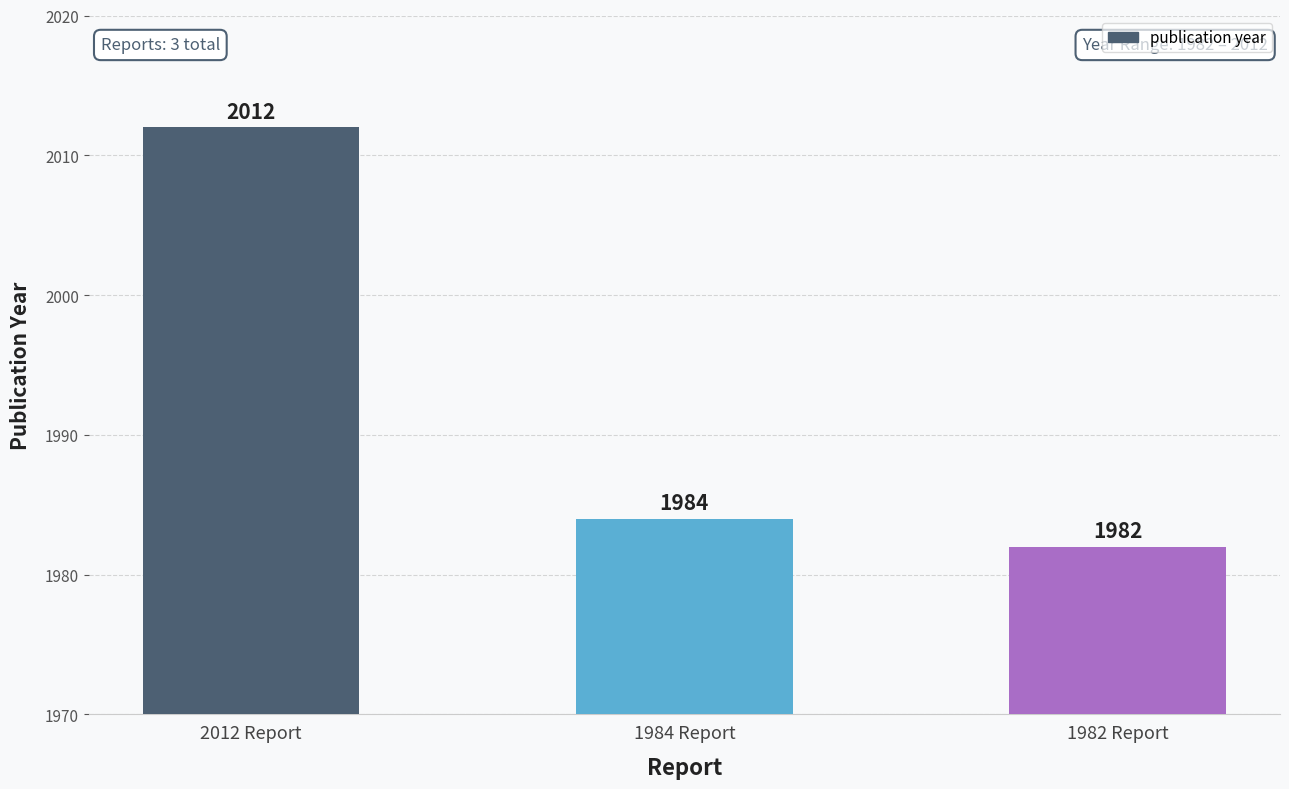

Are the bars grouped side by side (vs. stacked)?

No